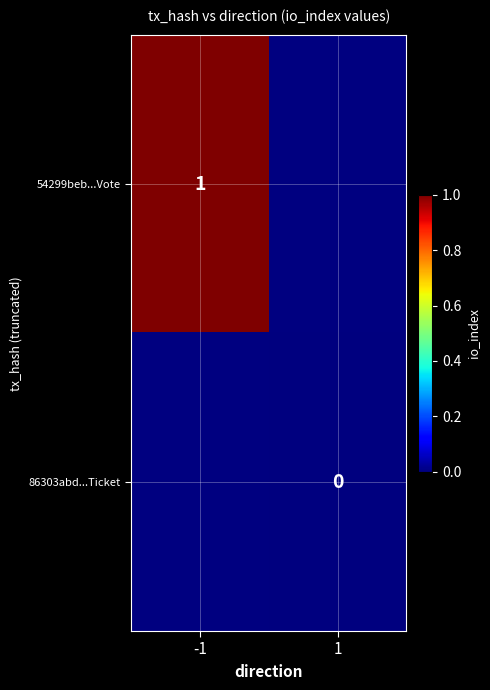

True or false: 54299beb...Vote has a value of 1 at -1.

True